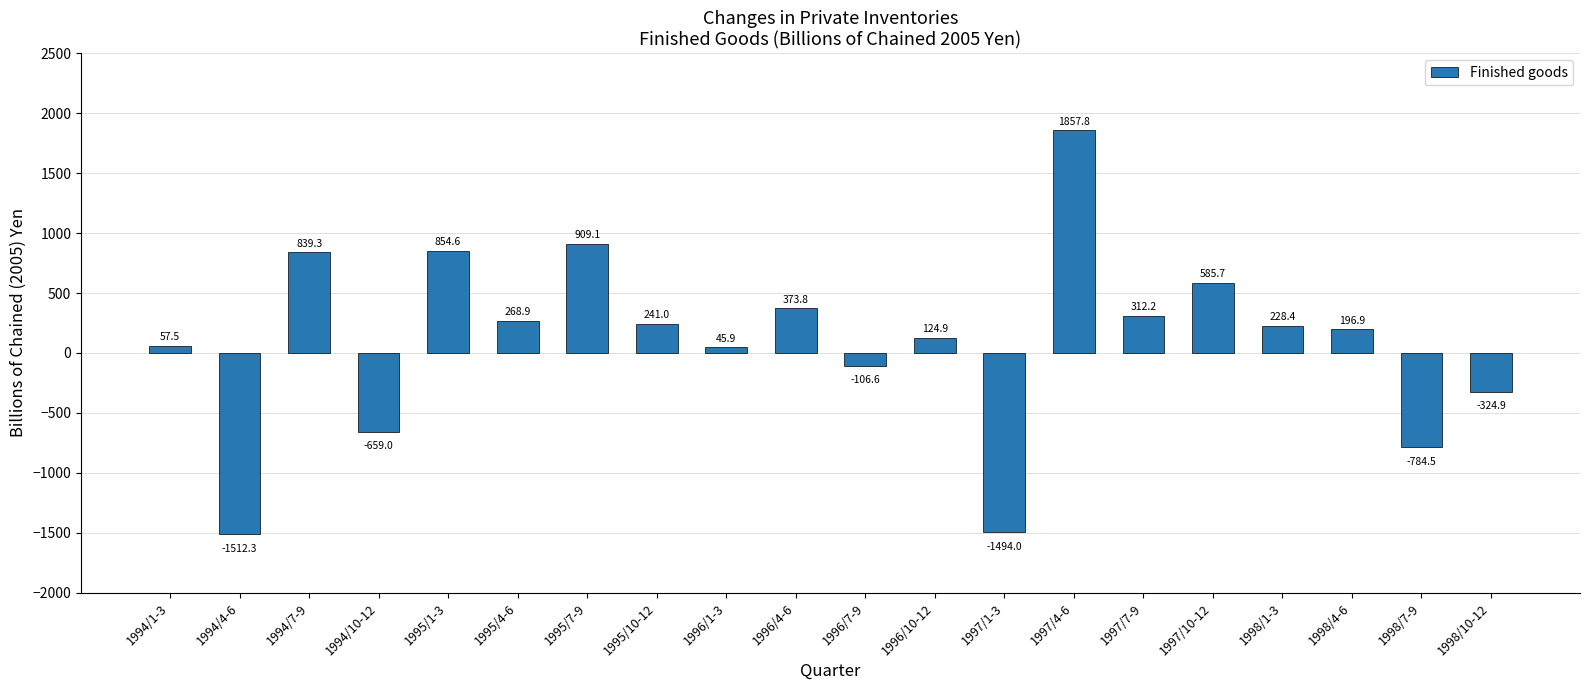

List the labels in order of value, largest first.

1997/4-6, 1995/7-9, 1995/1-3, 1994/7-9, 1997/10-12, 1996/4-6, 1997/7-9, 1995/4-6, 1995/10-12, 1998/1-3, 1998/4-6, 1996/10-12, 1994/1-3, 1996/1-3, 1996/7-9, 1998/10-12, 1994/10-12, 1998/7-9, 1997/1-3, 1994/4-6